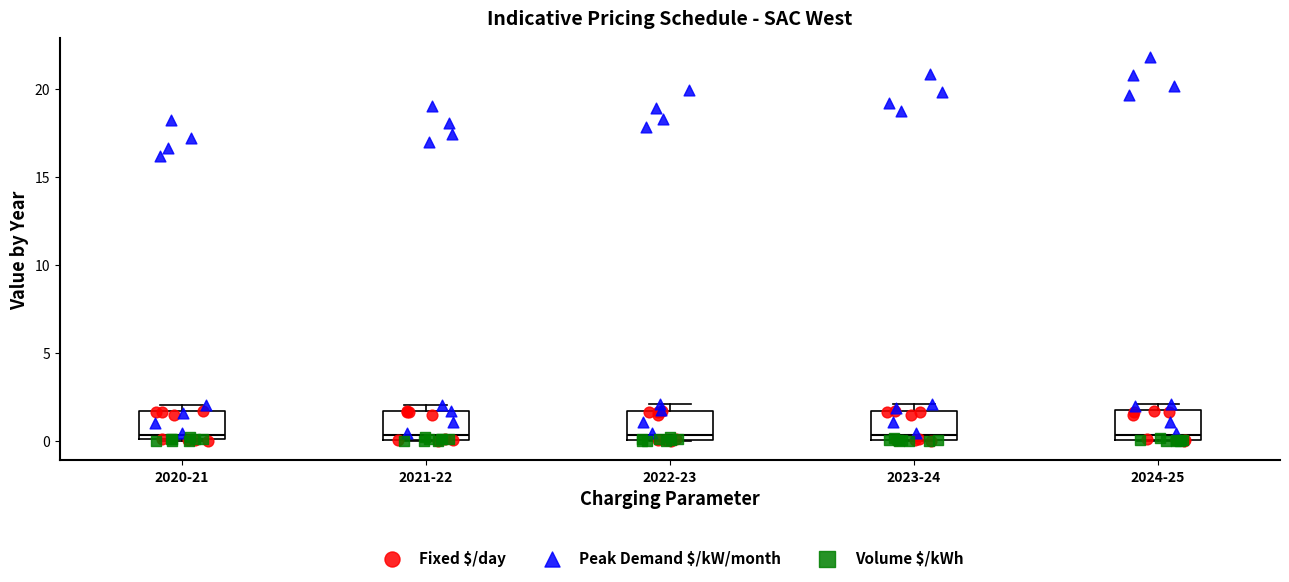

Where is the lower edge of the box for 2020-21 on the y-axis? The values are not printed on the chart, so give them approximately, as read against the axis.

0.0